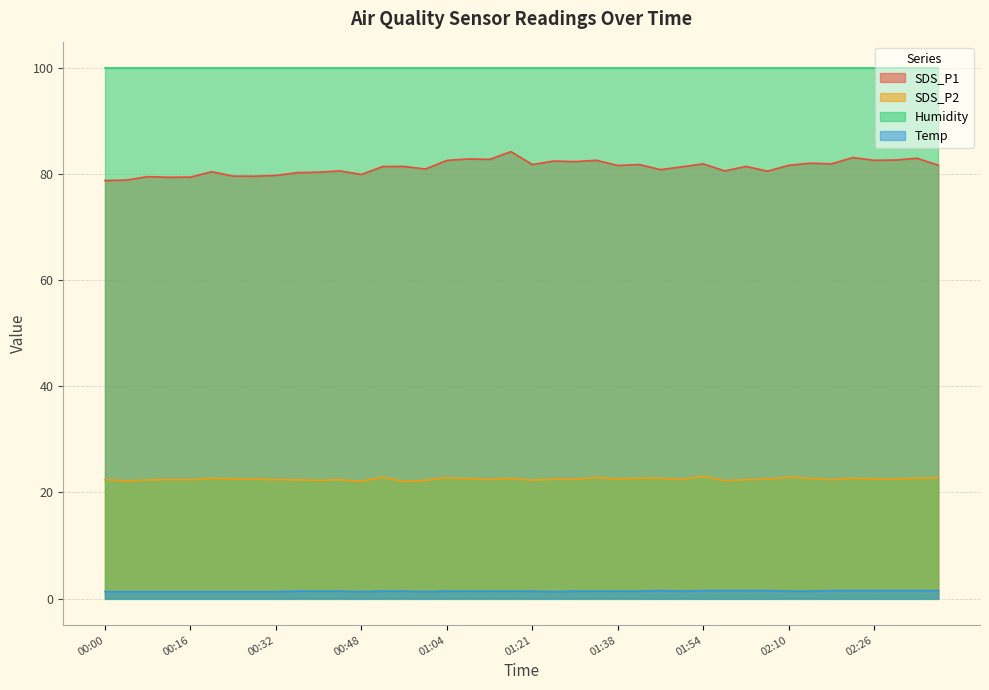

What is the difference between the Temp values at 01:58 and 00:20?

0.2